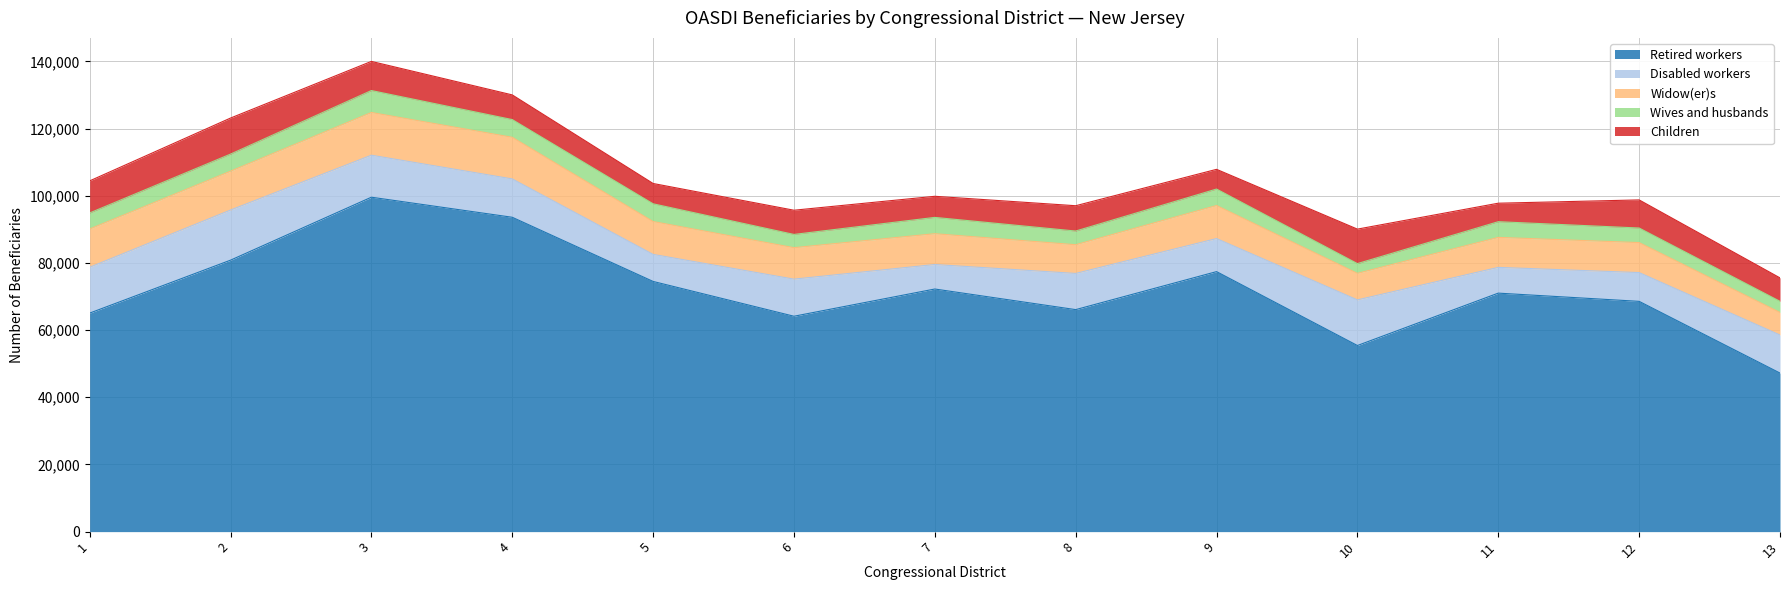

What value does the Widow(er)s series have at 9?

9846